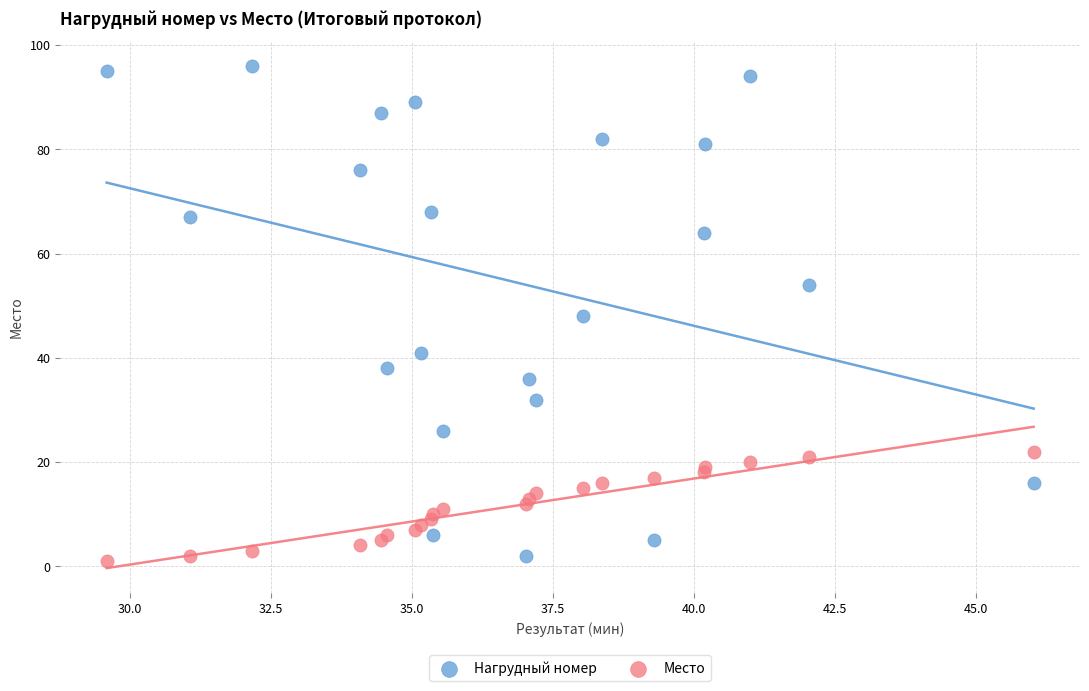

What are all the series names shown in the legend?

Нагрудный номер, Место